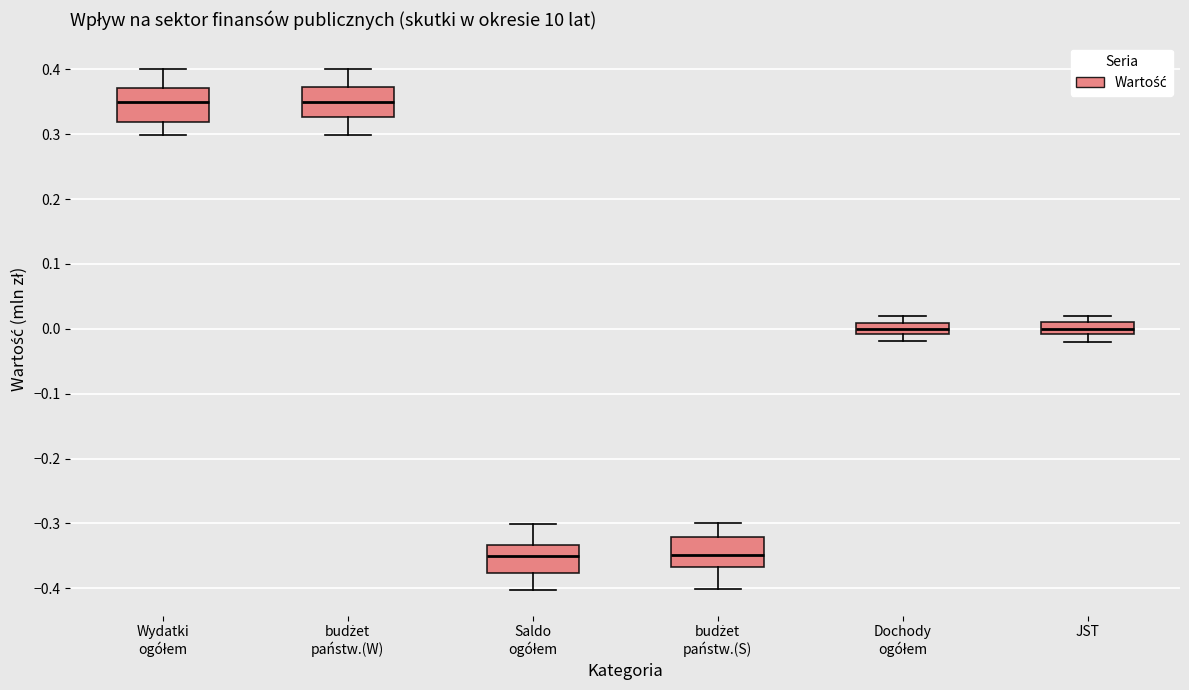

Reading left to right, transcribe this box plot: for each box, give where its median line is, the range the box spans, and where its two whiskers end, as read against the y-axis. The values are not printed on the chart, so give them approximately, as read against the axis.

Wydatki ogółem: median 0.35, box 0.32 to 0.37, whiskers 0.30 to 0.40
budżet państw.(W): median 0.35, box 0.33 to 0.37, whiskers 0.30 to 0.40
Saldo ogółem: median -0.35, box -0.38 to -0.33, whiskers -0.40 to -0.30
budżet państw.(S): median -0.35, box -0.37 to -0.32, whiskers -0.40 to -0.30
Dochody ogółem: median 0.00, box -0.01 to 0.01, whiskers -0.02 to 0.02
JST: median 0.00, box -0.01 to 0.01, whiskers -0.02 to 0.02